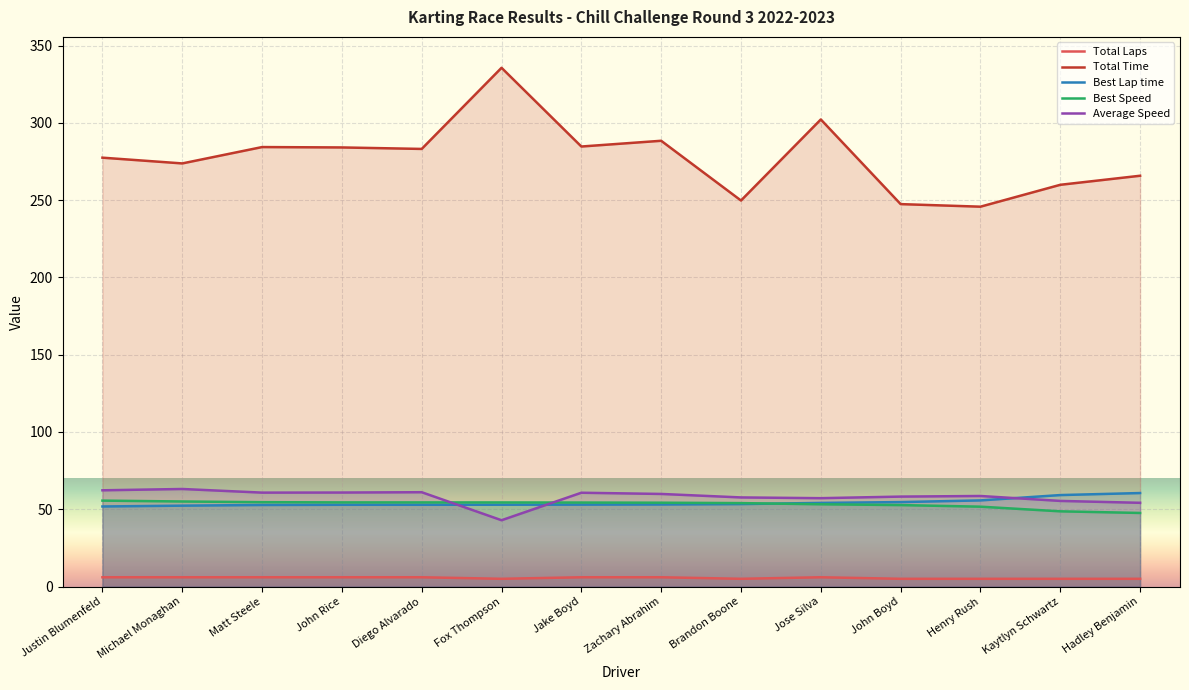

What is the label of the 11th point from the left?

John Boyd